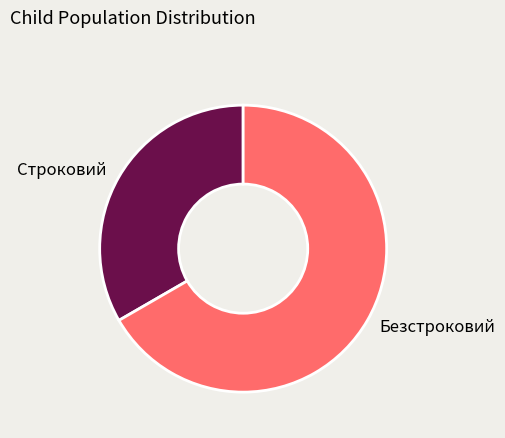

Rank the categories by value from highest to lowest.

Безстроковий, Строковий